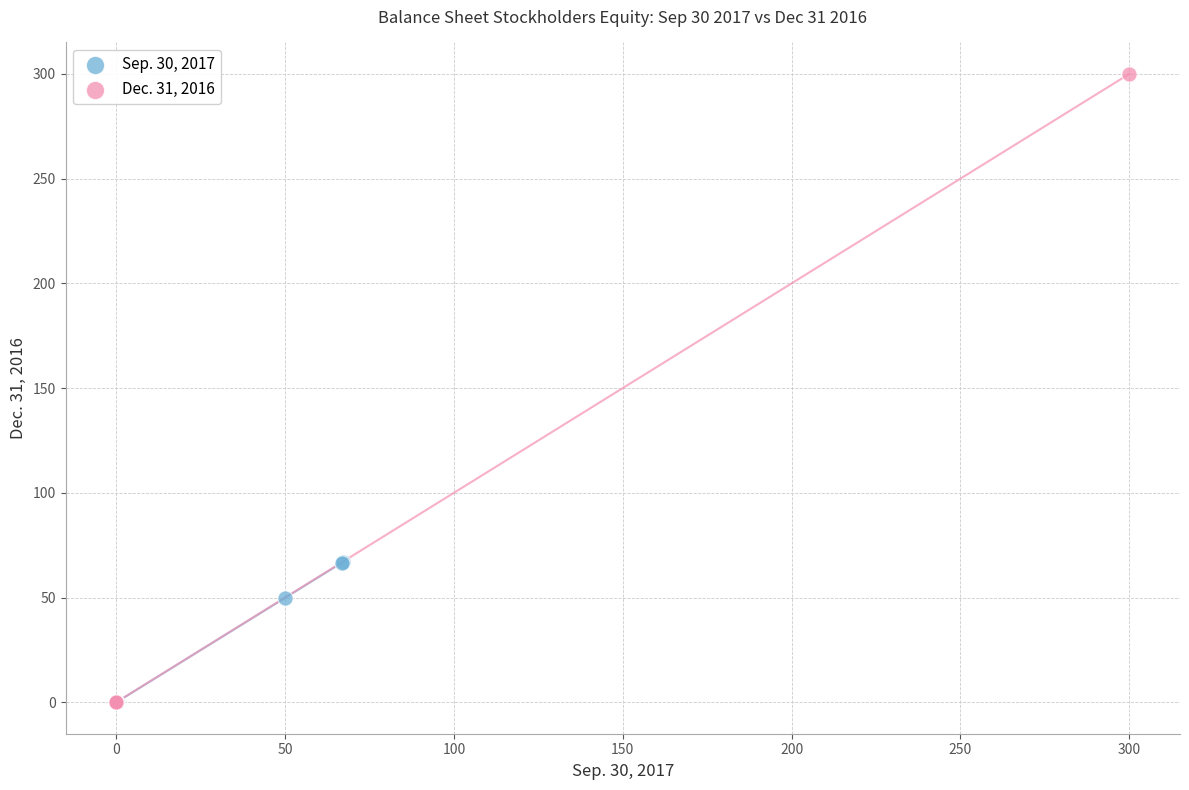

Which series contains the highest Y value?

Dec. 31, 2016